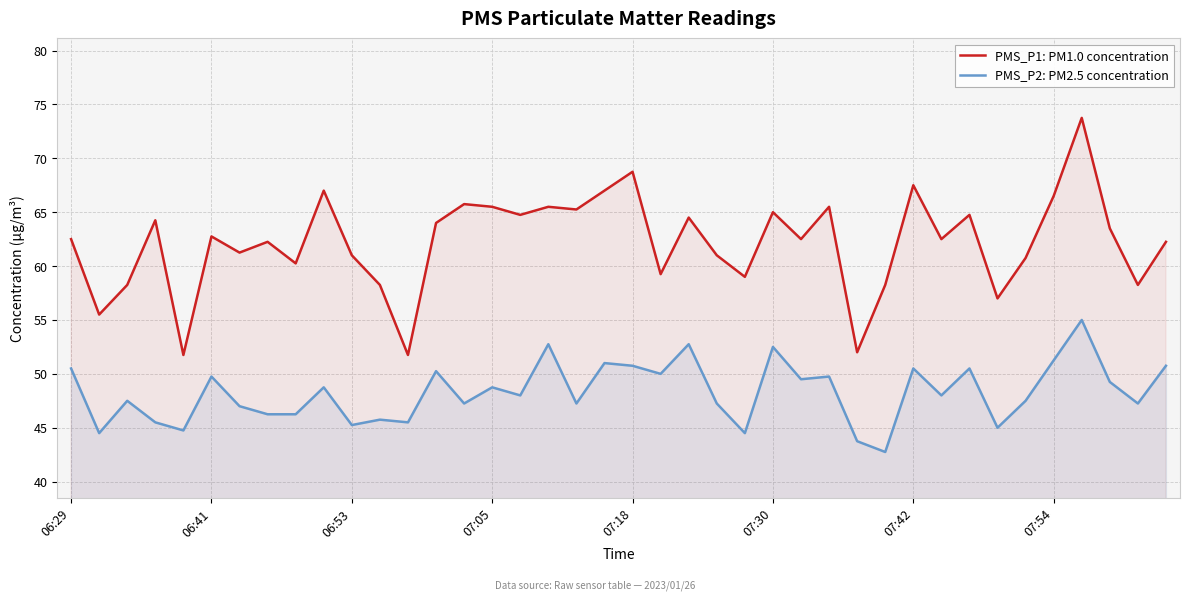

What is the total value across all series at 12?

97.2